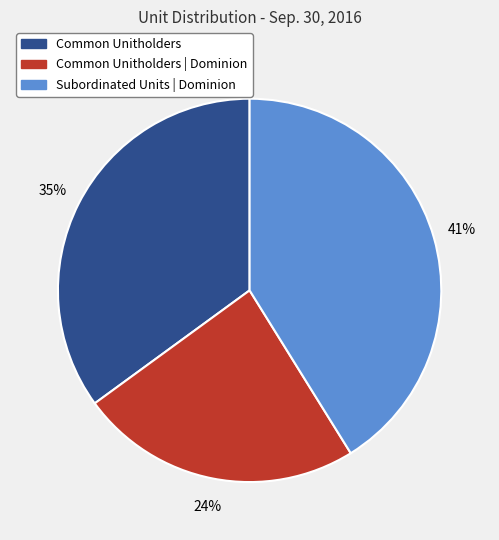

To the nearest percent, what is the difference between the largest and smallest slice percentages?

17%